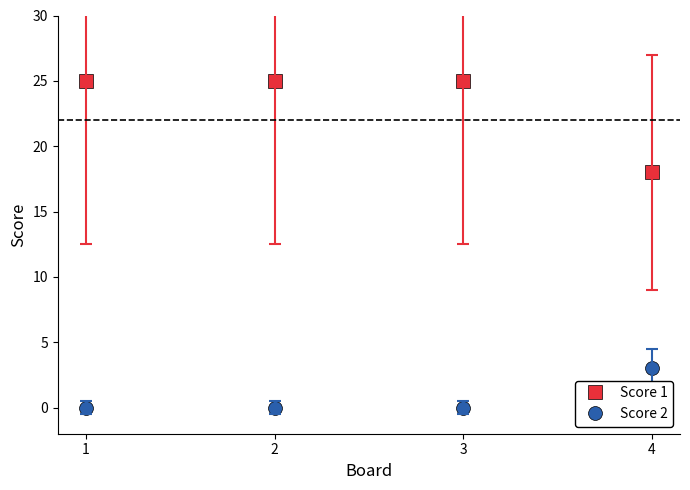

True or false: Score 2 and Score 1 cross at least once.

False